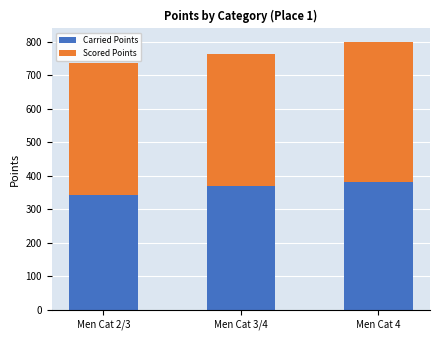

What is the sum of all Carried Points values?

1092.5